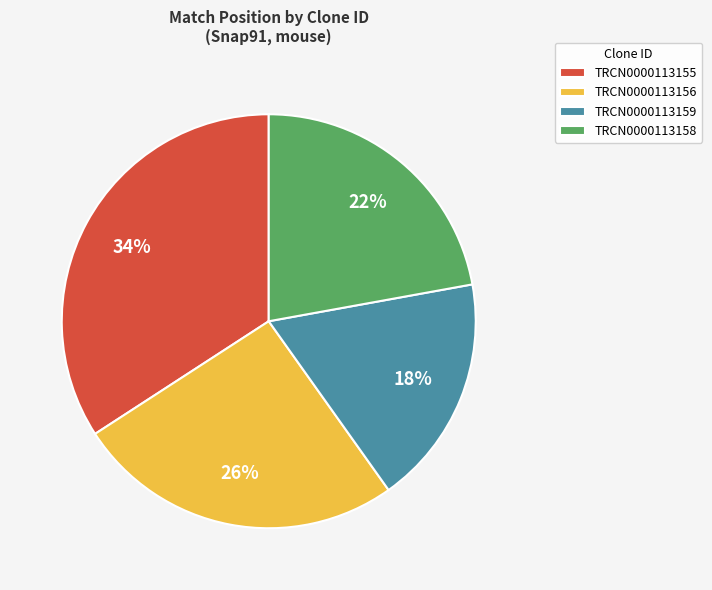

Does TRCN0000113155 account for over 50% of the chart?

No